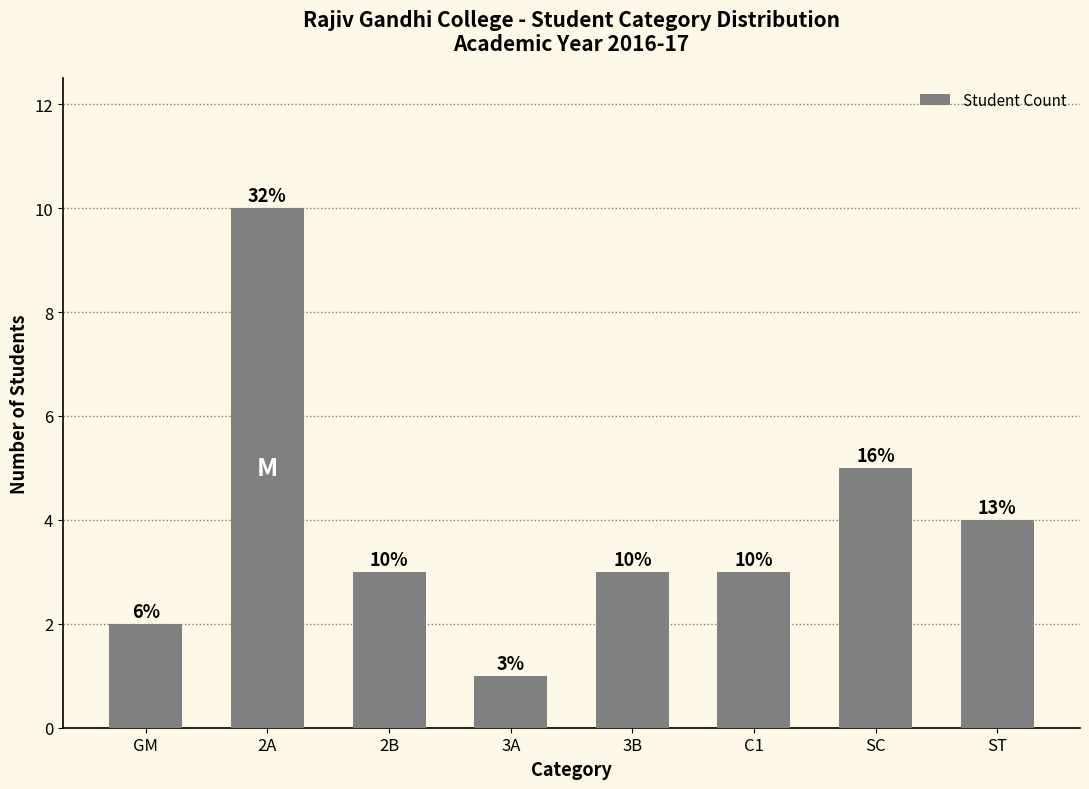

Does the chart contain stacked bars?

No